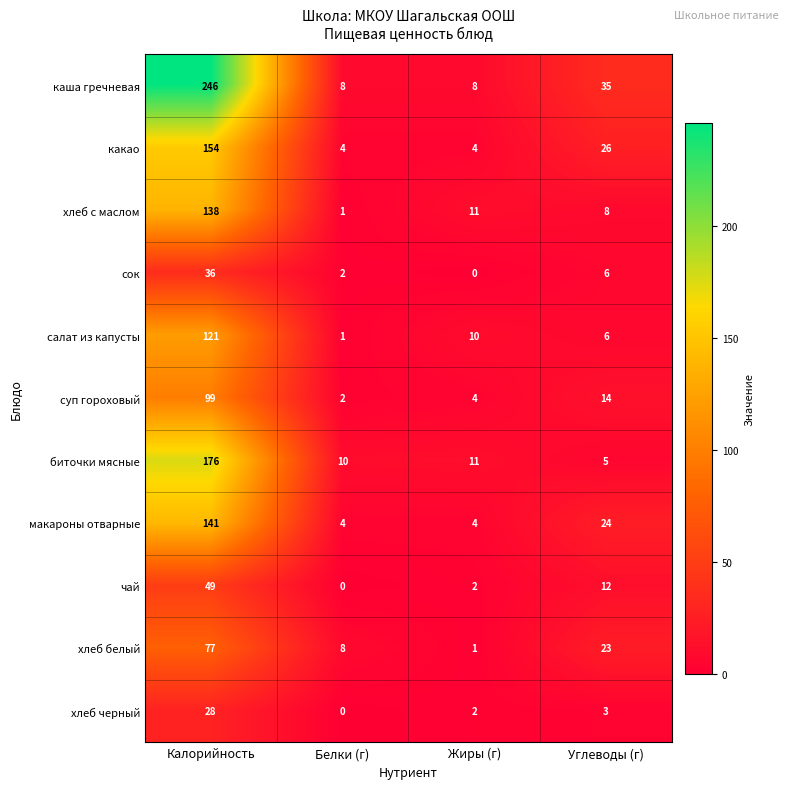

Where is макароны отварные nearest to the value 72?

Углеводы (г)